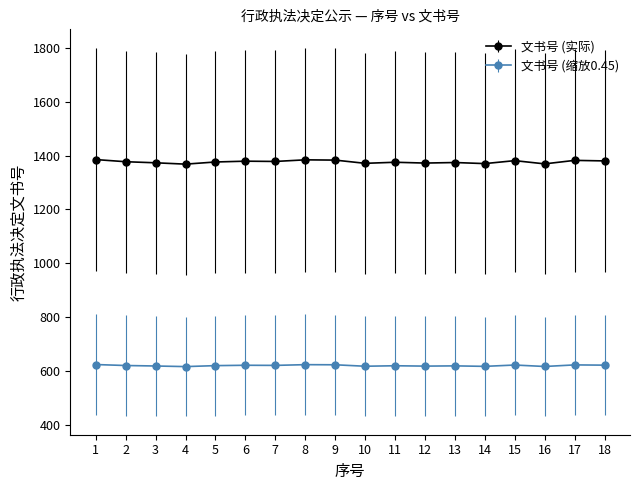

Which series has the largest range (max minus min)?

文书号 (实际)